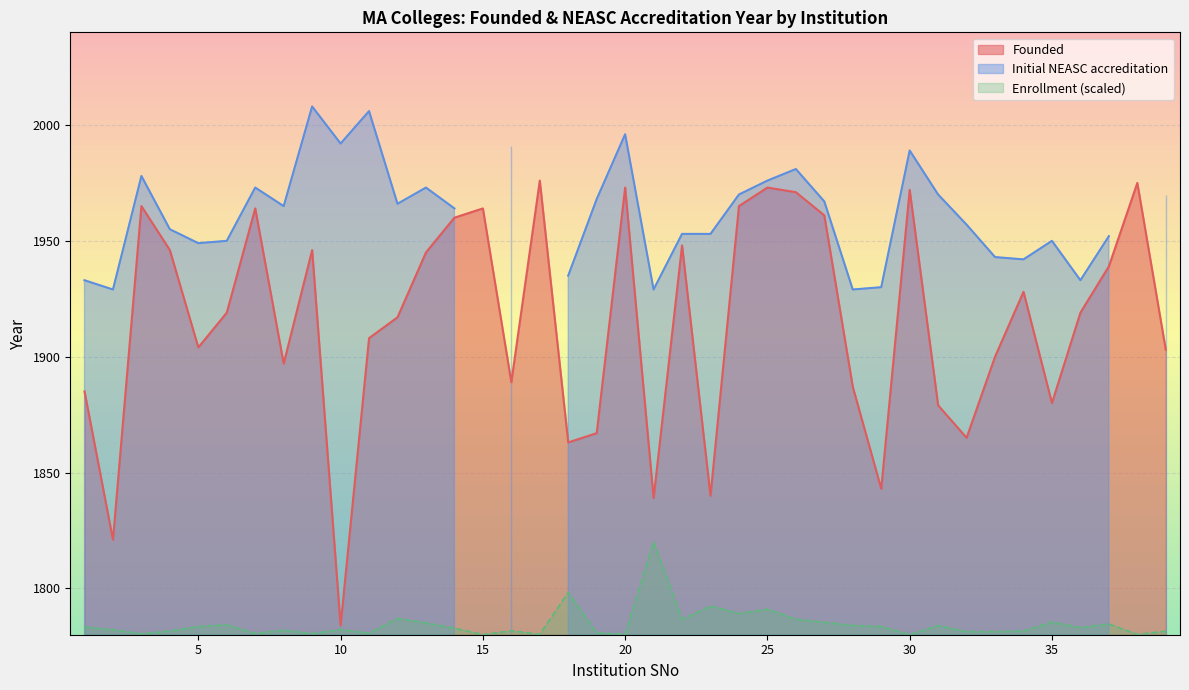

What is the maximum value for Founded?

1976.0